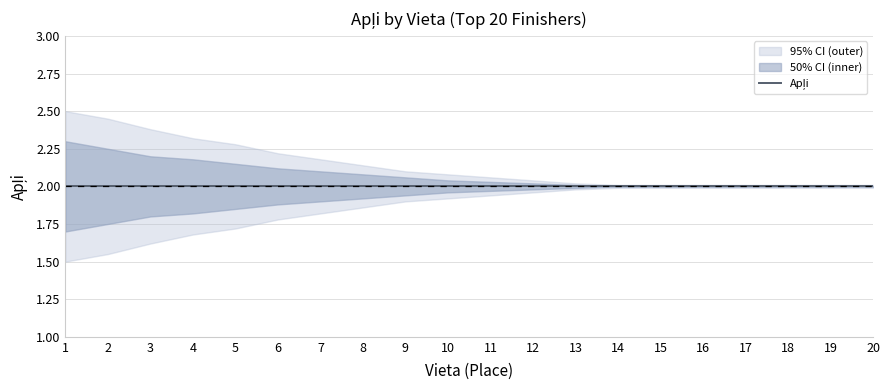

List the labels in order of lower value, smallest first.

1, 2, 3, 4, 5, 6, 7, 8, 9, 10, 11, 12, 13, 14, 15, 16, 17, 18, 19, 20